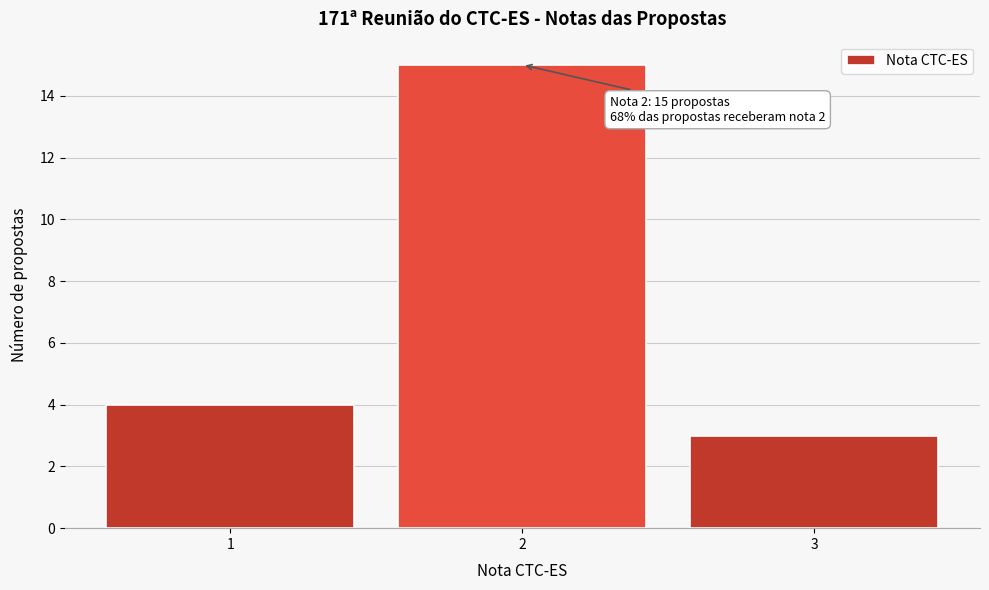

Over which range of the x-axis is the bar tallest?

1.5 to 2.5